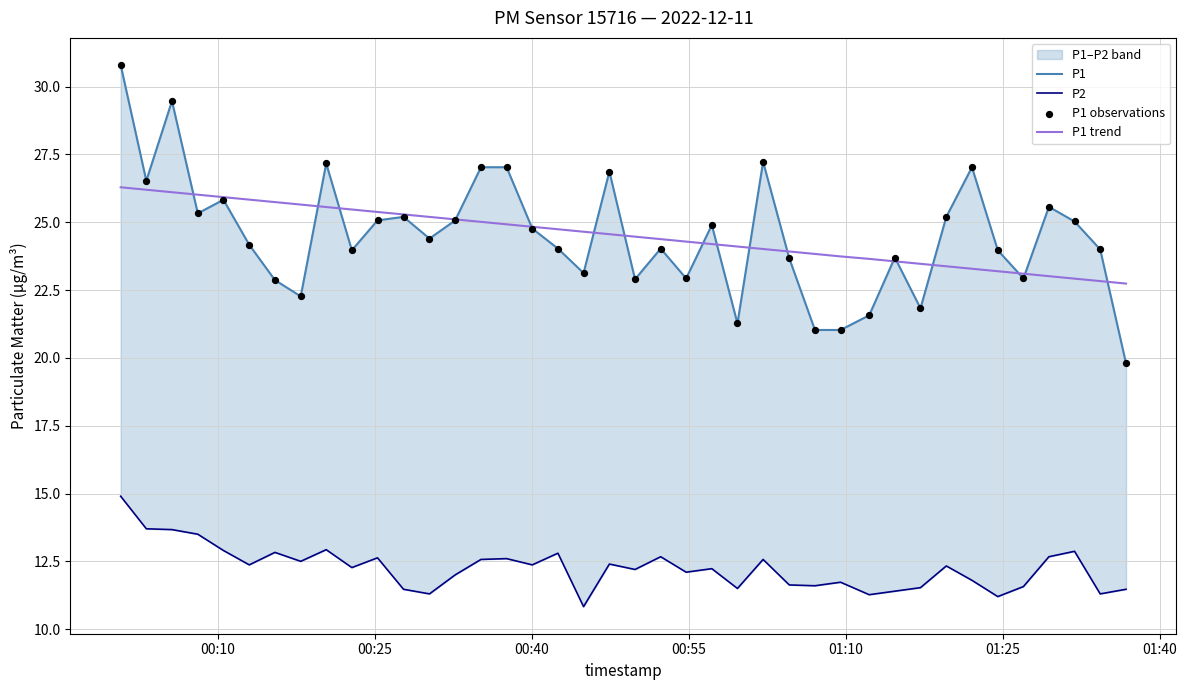

What is the lowest value of the P1 trend series?

22.7